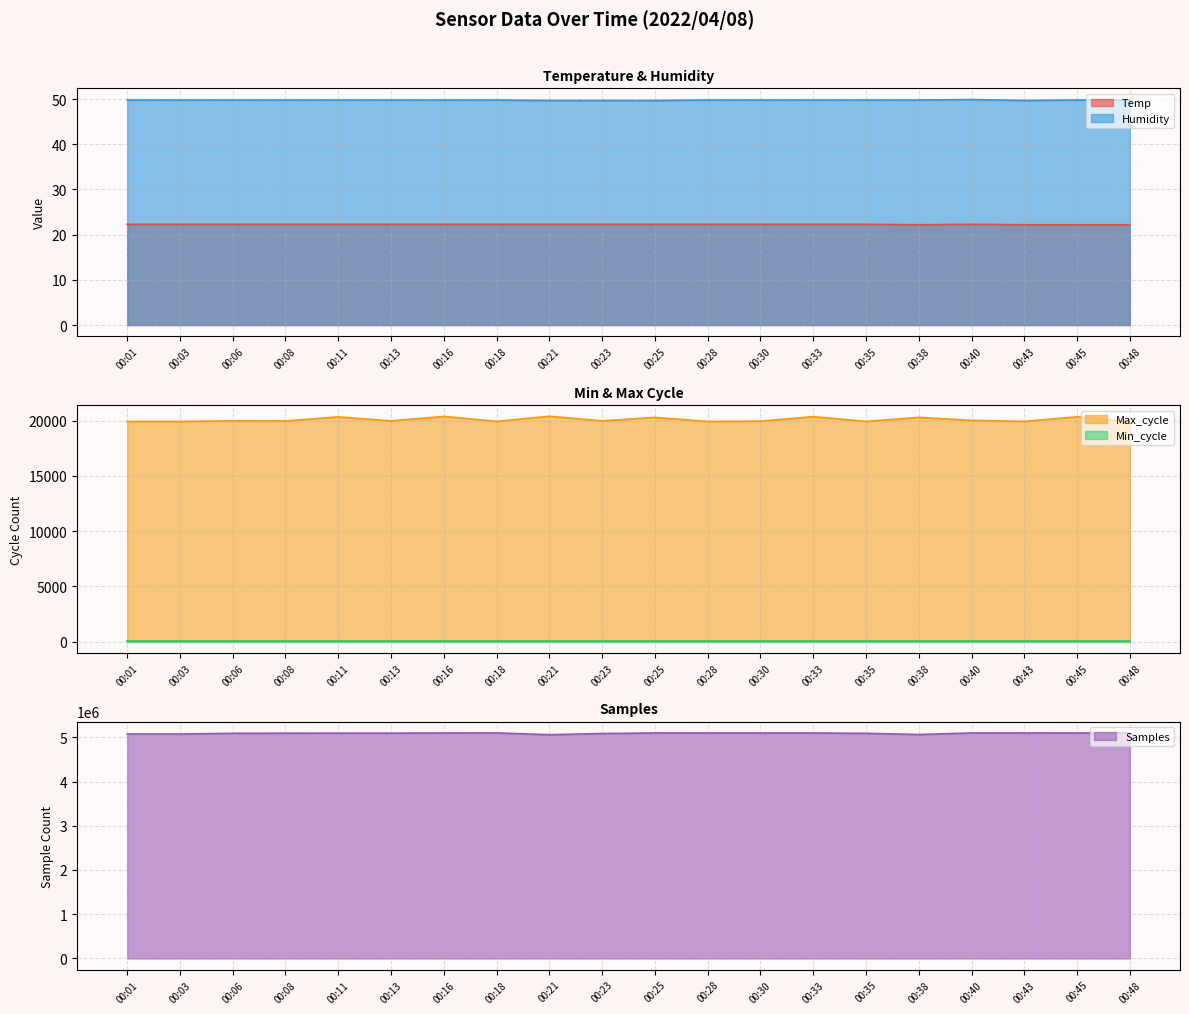

How many data points in Max_cycle are less than 19979?

10